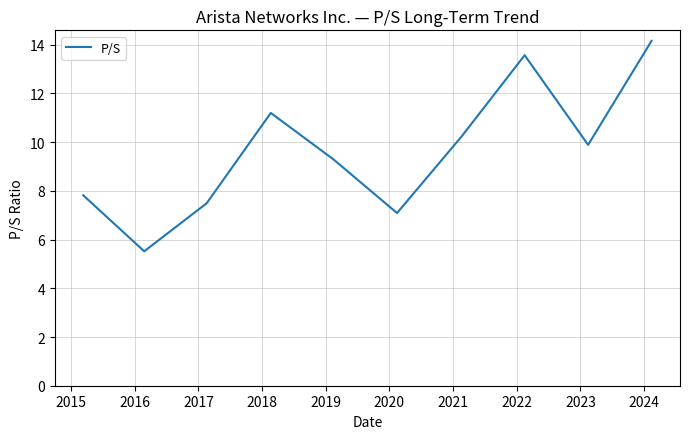

What is the greatest value displayed?

14.2